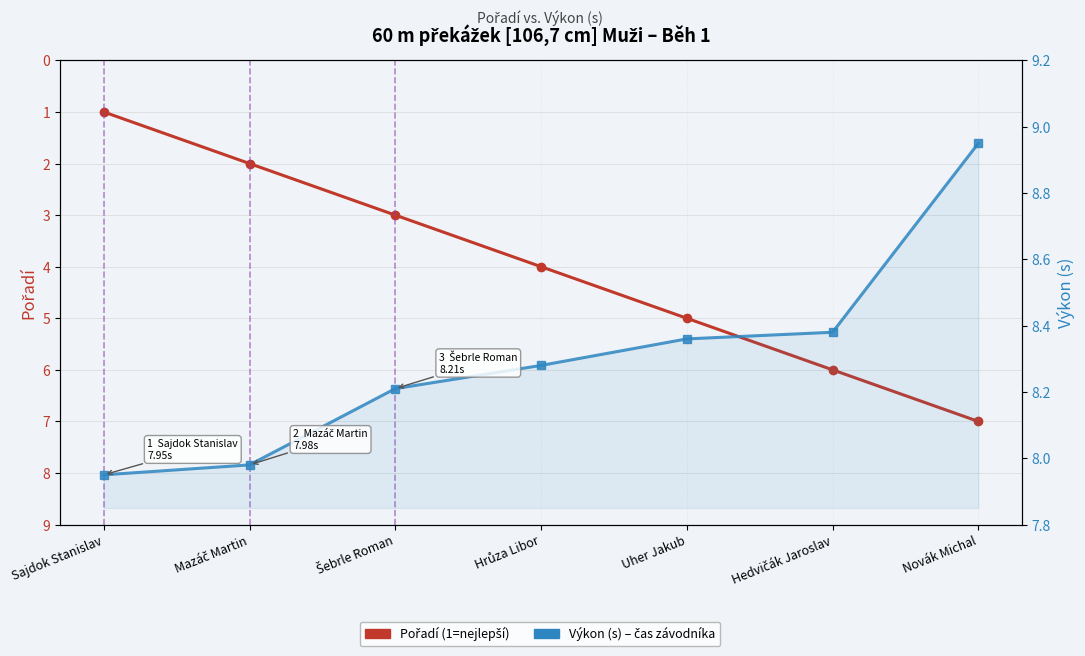

What is the sum of all Pořadí values?

28.0